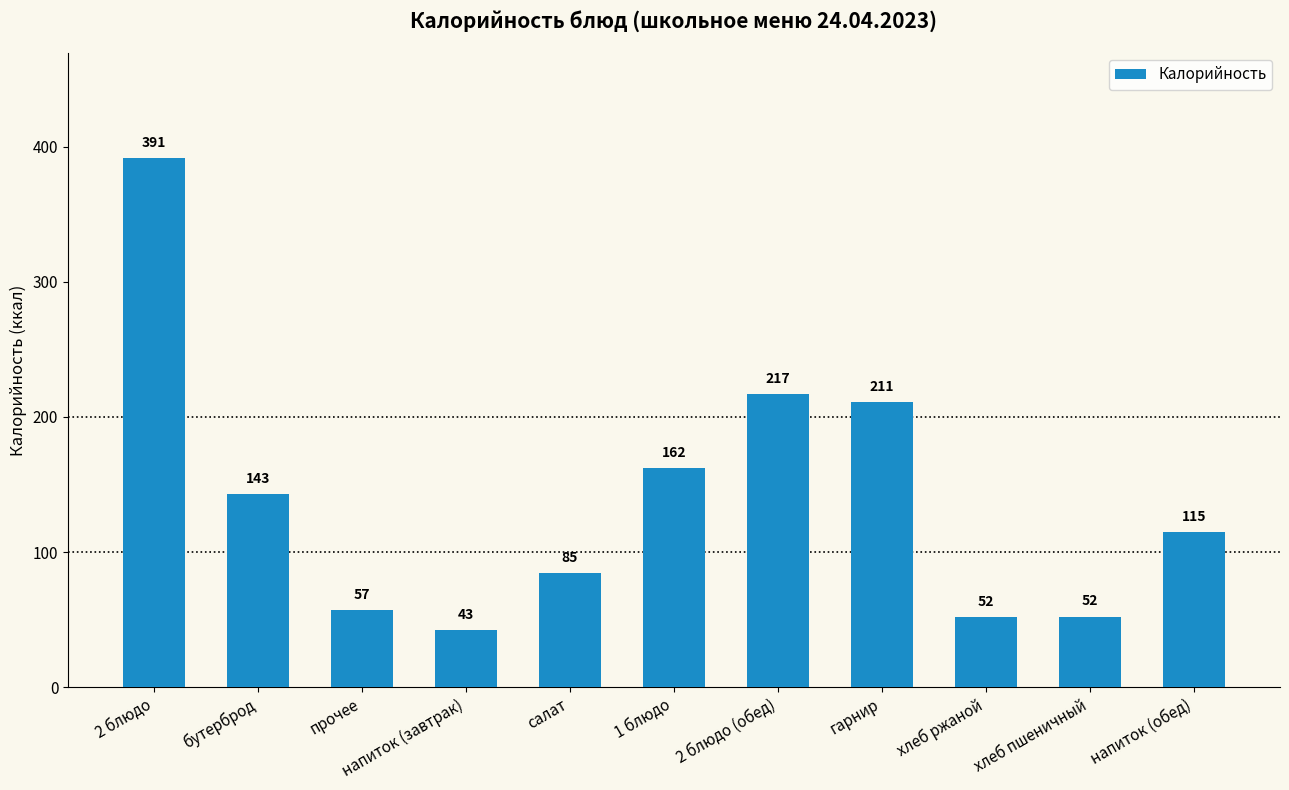

Where is the data nearest to the value 216?

2 блюдо (обед)